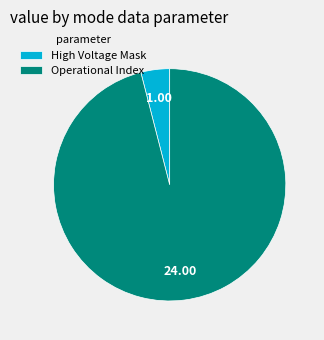

Rank the categories by value from lowest to highest.

High Voltage Mask, Operational Index